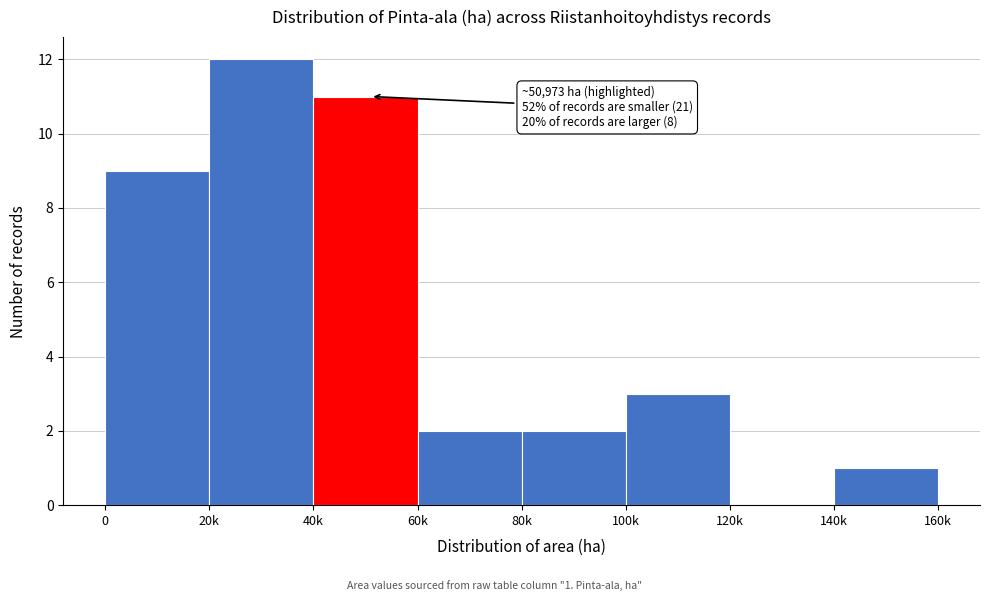

Reading left to right, extract all data points from this chart.

0=9	20k=12	40k=11	60k=2	80k=2	100k=3	120k=0	140k=1